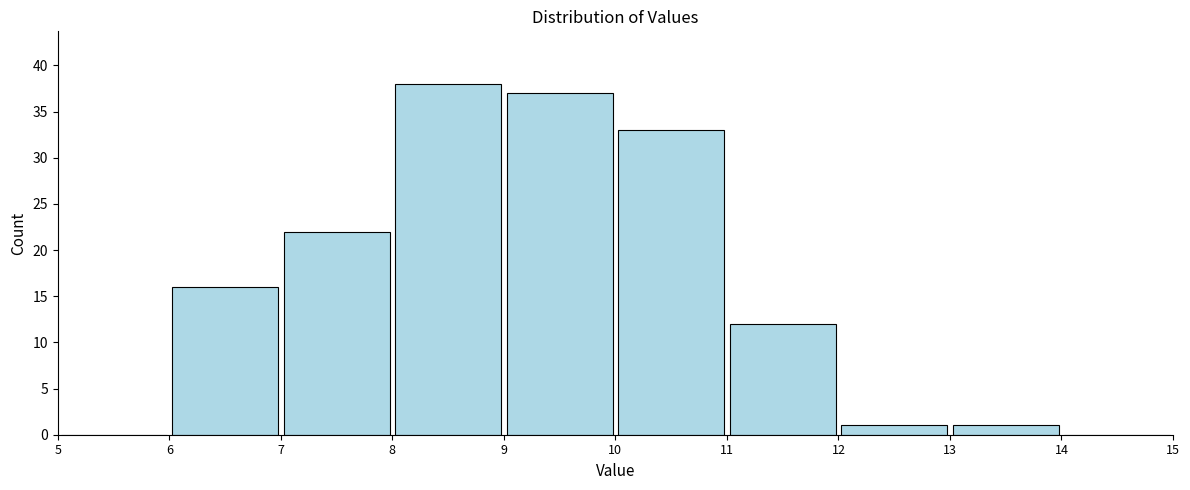

Reading left to right, list every bar in this chart as the range it spans on the x-axis followed by its height. The values are not printed on the chart, so give them approximately, as read against the axis.

5 to 6: 0
6 to 7: 16
7 to 8: 22
8 to 9: 38
9 to 10: 37
10 to 11: 33
11 to 12: 12
12 to 13: 1
13 to 14: 1
14 to 15: 0